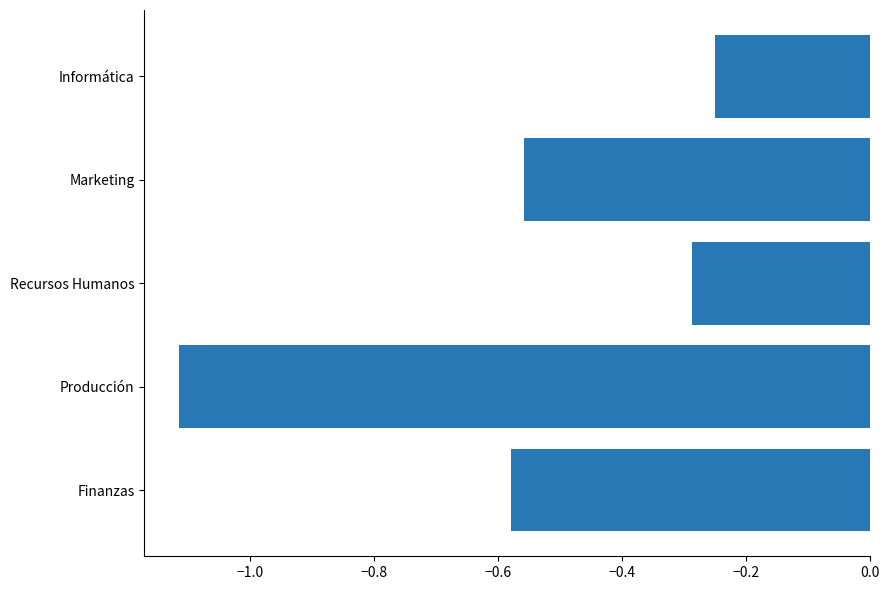

At which label is the value closest to 0?

Informática